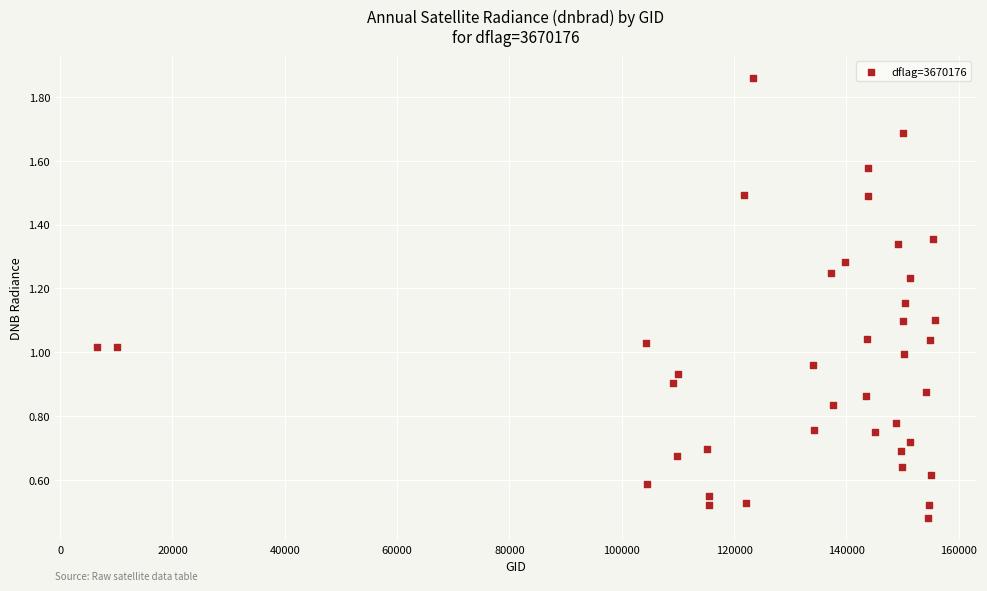

What is the range of X values (max minus min)?

149243.0